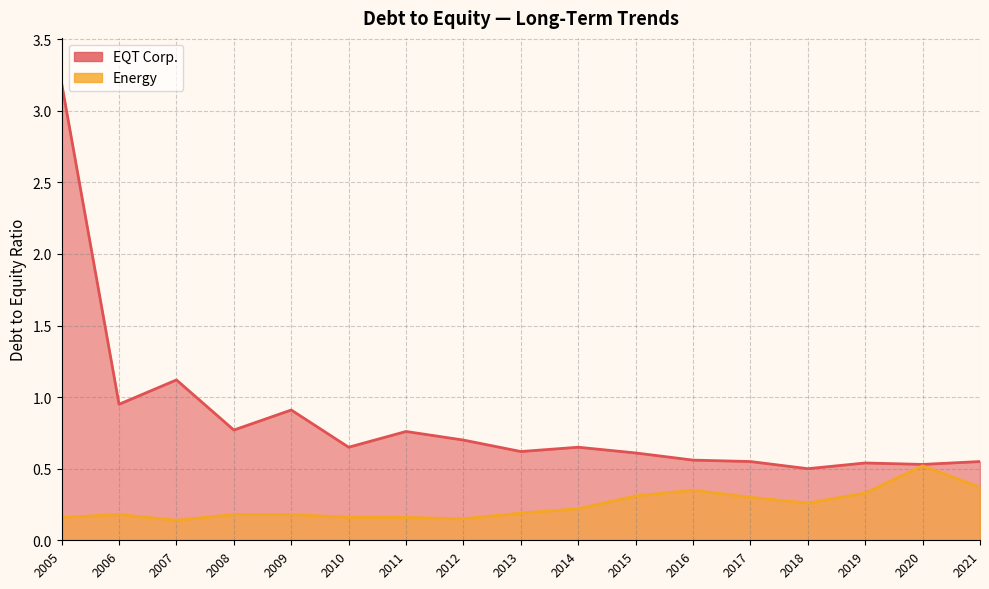

Is it true that EQT Corp. equals 0.6 at 2013?

True